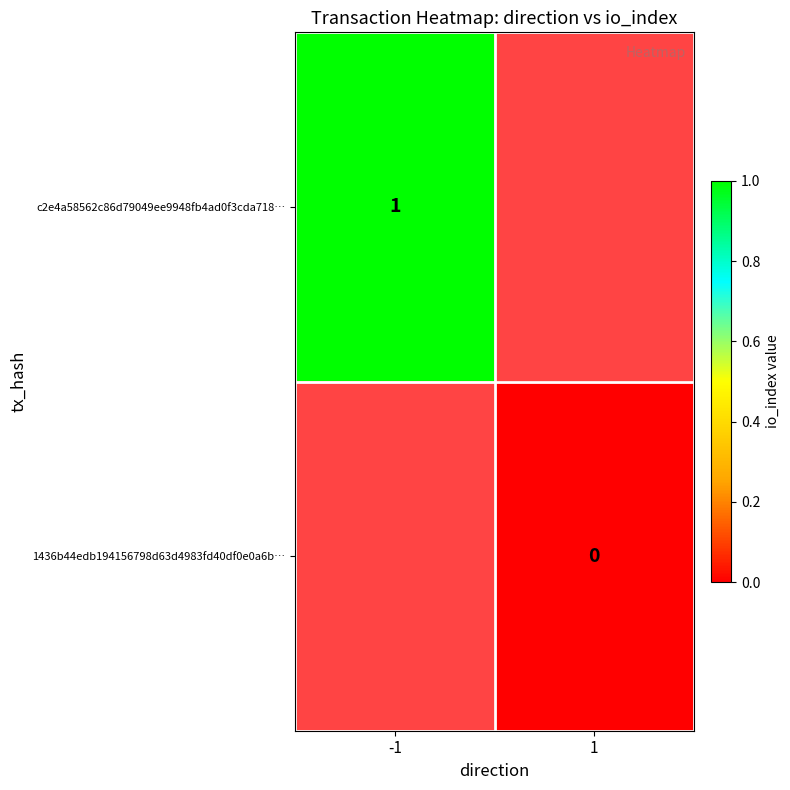

At which label is c2e4a58562c86d79049ee9948fb4ad0f3cda718… closest to 1?

-1